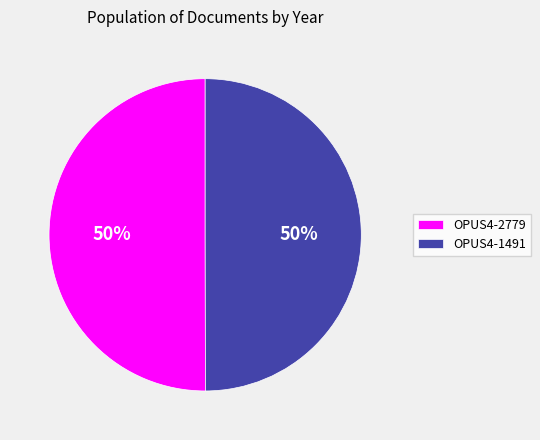

Do OPUS4-2779 and OPUS4-1491 together represent more than half of the pie?

Yes